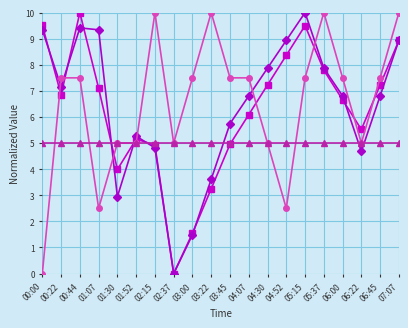

What is the label of the 11th point from the left?

03:45